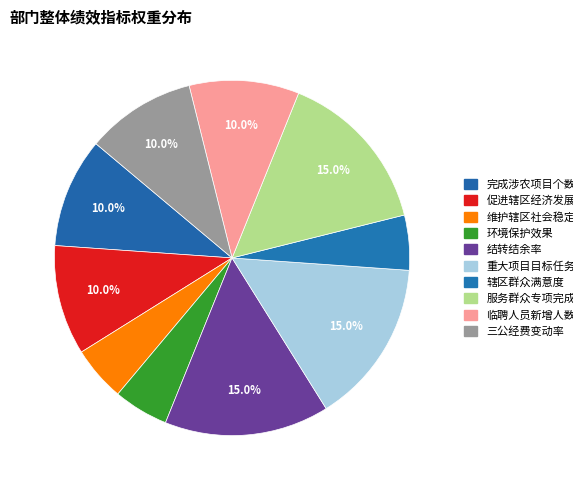

Between 促进辖区经济发展 and 服务群众专项完成情况, which is larger?

服务群众专项完成情况